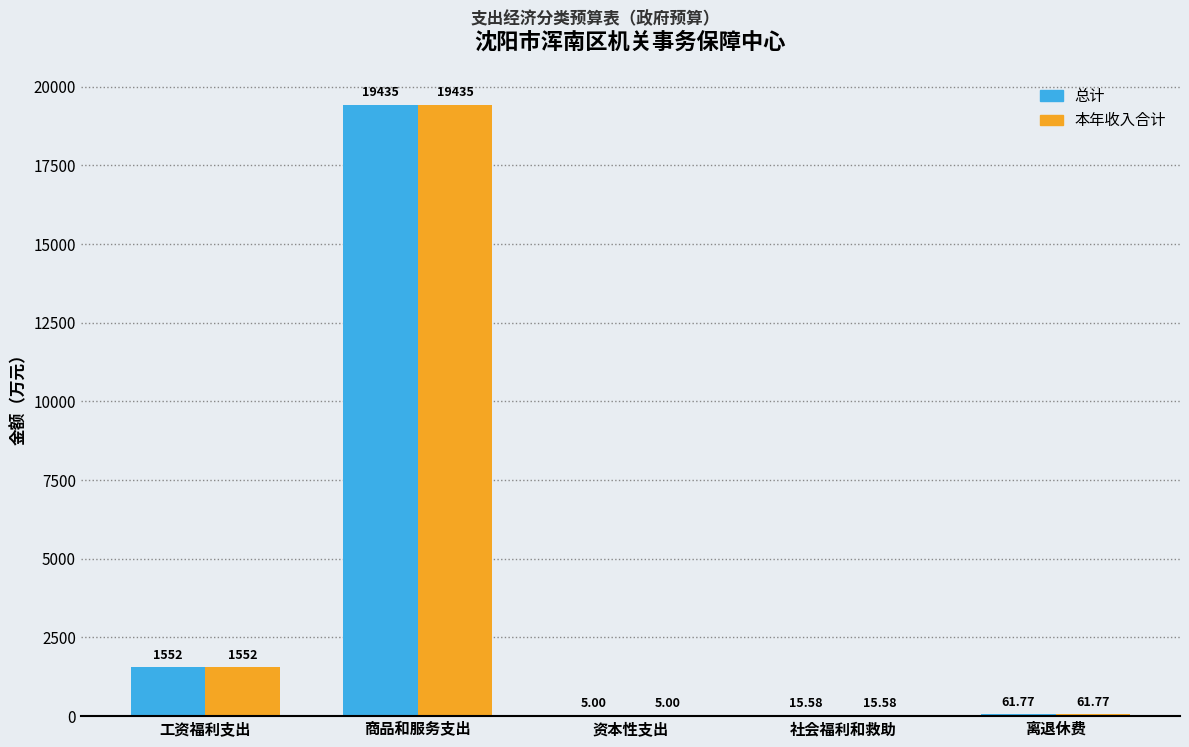

At which category is the sum across all series the highest?

商品和服务支出